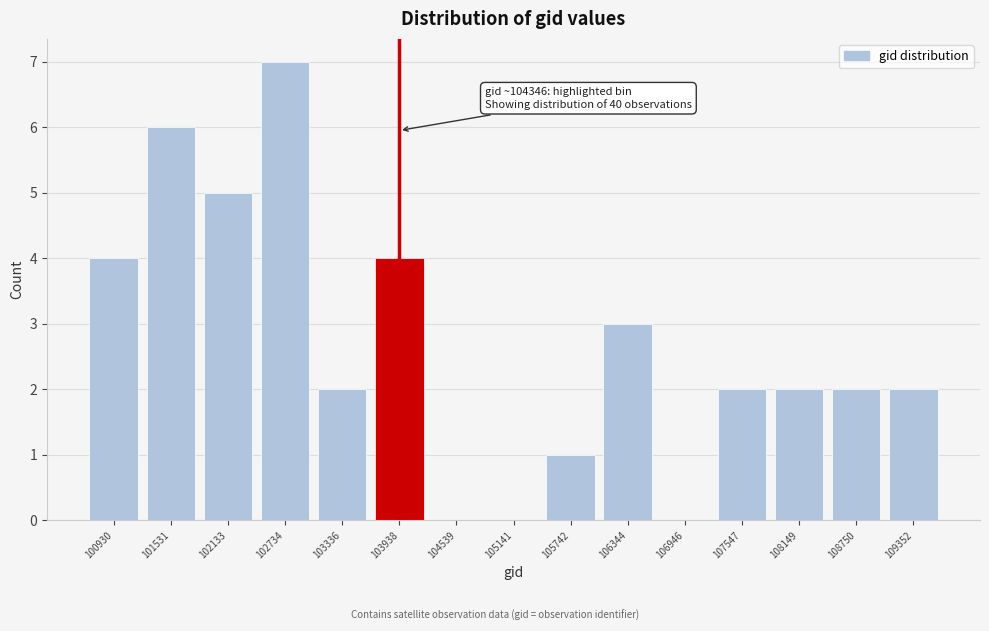

Reading right to left, extract all data points from this chart.

109352=2	108750=2	108149=2	107547=2	106946=0	106344=3	105742=1	105141=0	104539=0	103938=4	103336=2	102734=7	102133=5	101531=6	100930=4